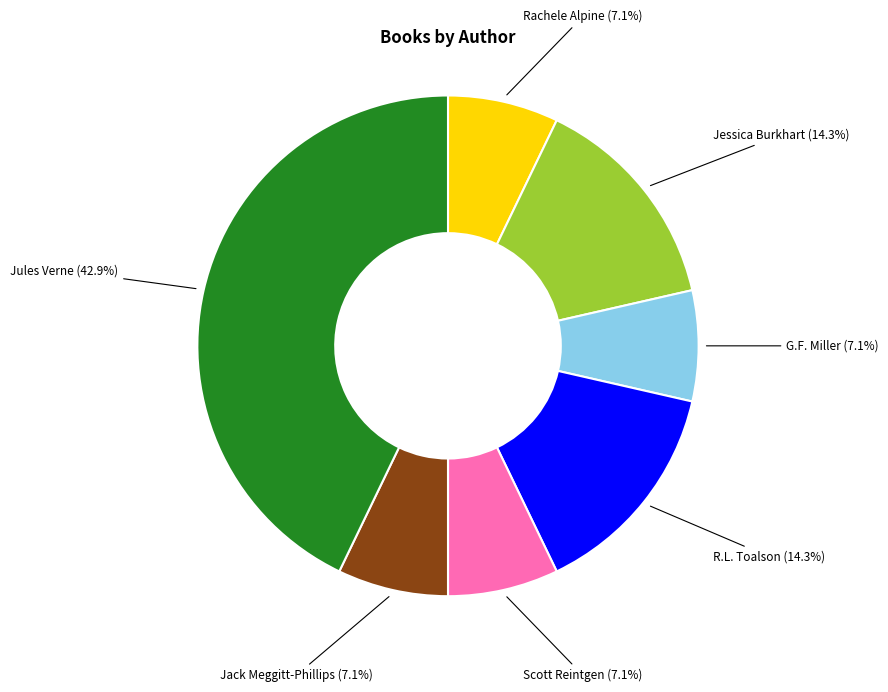

To the nearest percent, what is the average slice percentage?

14%